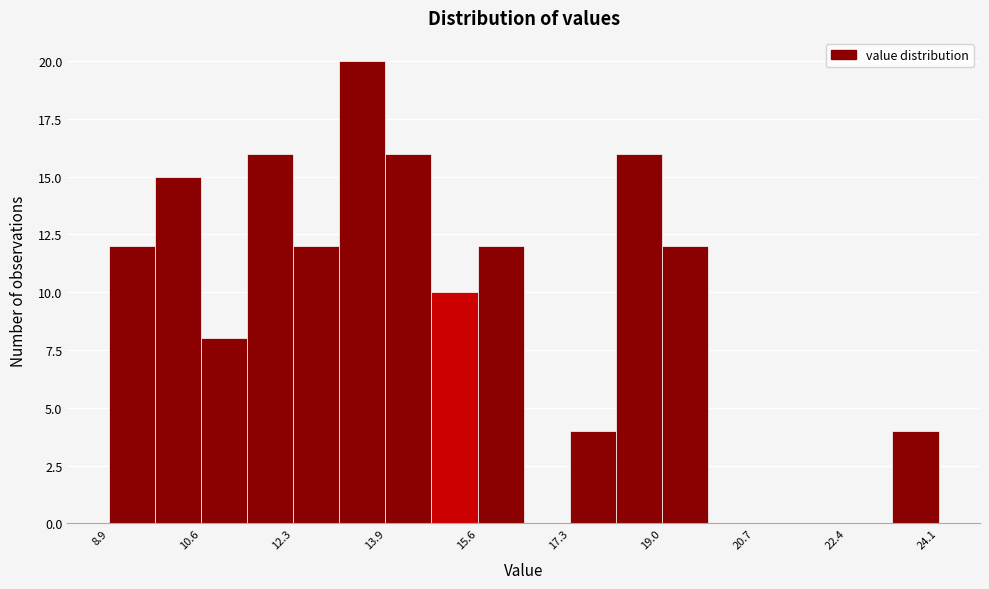

Reading left to right, transcribe this chart: for each bar, give the range it covers on the x-axis and its height. Neither the bar edges nor the heights are printed on the chart, so give them approximately, as read against the axes.

8.8 to 9.8: 12
9.8 to 10.6: 15
10.6 to 11.4: 8
11.4 to 12.2: 16
12.2 to 13.2: 12
13.2 to 14.0: 20
14.0 to 14.8: 16
14.8 to 15.6: 10
15.6 to 16.4: 12
16.4 to 17.4: 0
17.4 to 18.2: 4
18.2 to 19.0: 16
19.0 to 19.8: 12
19.8 to 20.8: 0
20.8 to 21.6: 0
21.6 to 22.4: 0
22.4 to 23.2: 0
23.2 to 24.0: 4